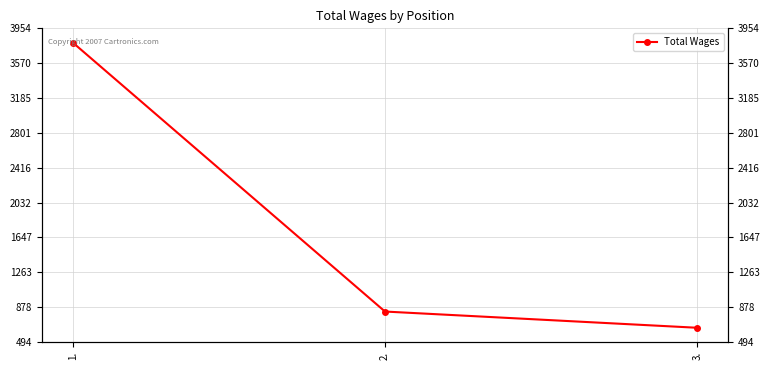

How many lines are shown in the chart?

1